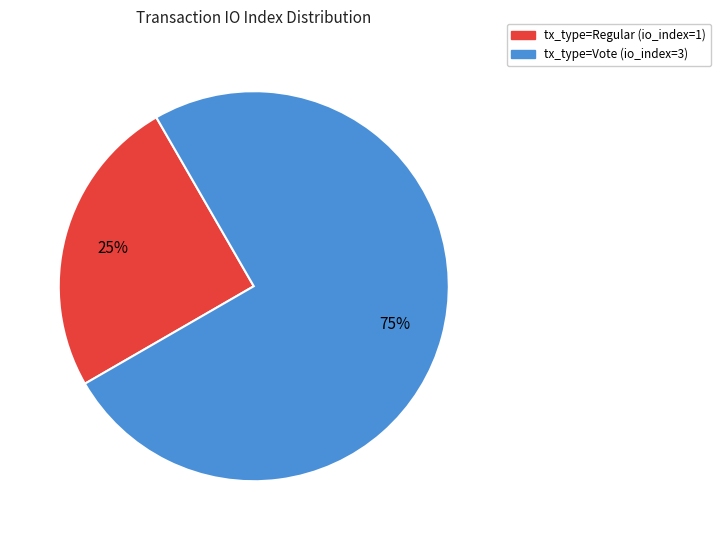

Rank the categories by value from lowest to highest.

tx_type=Regular (io_index=1), tx_type=Vote (io_index=3)